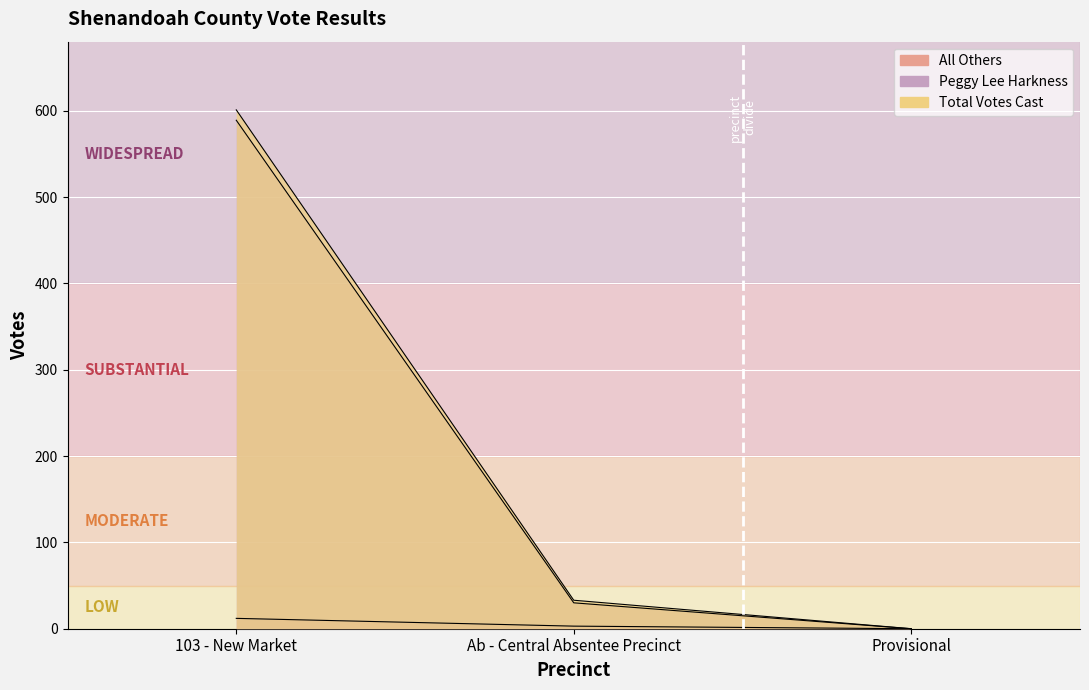

Which category has the lowest value across all series?

Provisional